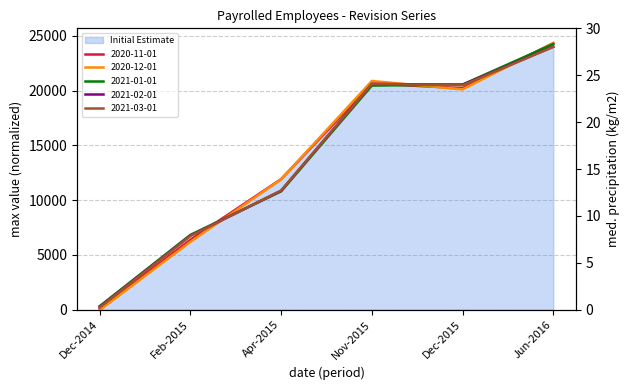

What is the value of the 2021-02-01 point at the 2nd from the left?

6753.0